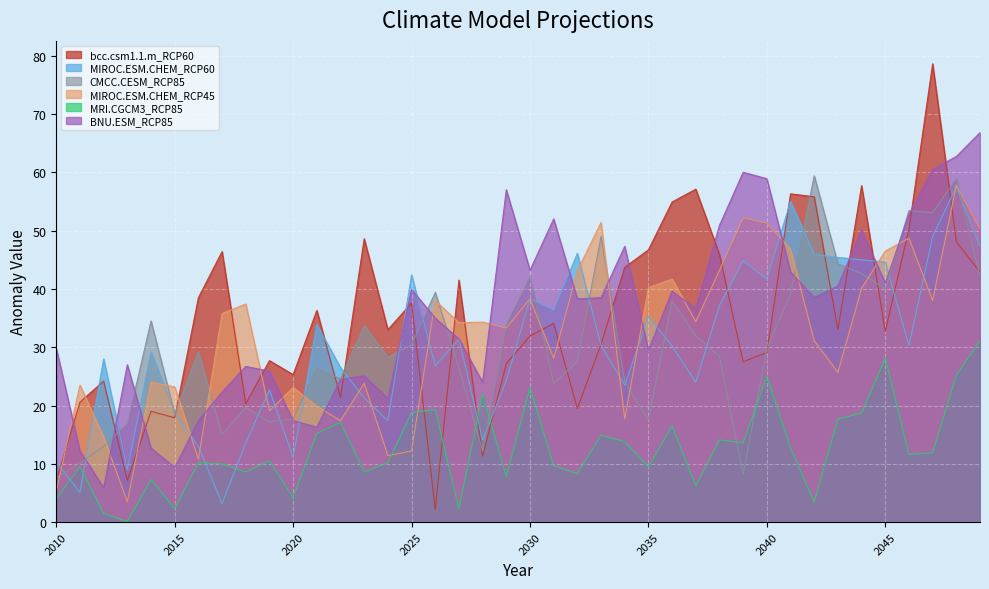

Reading right to left, transcribe all the data shown in this chart.

bcc.csm1.1.m_RCP60: 2049=42.9	2048=48.1	2047=78.6	2046=50.3	2045=32.7	2044=57.7	2043=33.0	2042=55.8	2041=56.3	2040=29.1	2039=27.5	2038=45.9	2037=57.1	2036=54.9	2035=46.7	2034=43.7	2033=30.5	2032=19.5	2031=34.1	2030=31.9	2029=27.2	2028=11.3	2027=41.5	2026=2.2	2025=37.6	2024=33.0	2023=48.6	2022=21.4	2021=36.3	2020=25.3	2019=27.7	2018=20.3	2017=46.4	2016=38.5	2015=17.9	2014=19.0	2013=7.1	2012=24.2	2011=20.6	2010=7.1
MIROC.ESM.CHEM_RCP60: 2049=47.3	2048=57.5	2047=49.0	2046=30.3	2045=44.6	2044=45.0	2043=45.4	2042=45.9	2041=55.0	2040=41.7	2039=44.8	2038=37.2	2037=24.0	2036=30.2	2035=35.3	2034=23.5	2033=30.3	2032=46.1	2031=36.4	2030=38.3	2029=24.3	2028=14.1	2027=31.4	2026=26.8	2025=42.4	2024=17.4	2023=21.3	2022=26.5	2021=33.9	2020=11.1	2019=22.7	2018=13.6	2017=3.2	2016=13.0	2015=18.8	2014=29.2	2013=9.0	2012=28.0	2011=5.1	2010=10.3
CMCC.CESM_RCP85: 2049=42.1	2048=58.9	2047=53.1	2046=53.4	2045=40.0	2044=42.6	2043=44.3	2042=59.4	2041=39.1	2040=29.7	2039=8.2	2038=28.4	2037=32.0	2036=37.9	2035=17.5	2034=24.1	2033=49.0	2032=27.5	2031=23.8	2030=42.1	2029=33.9	2028=12.2	2027=26.5	2026=39.4	2025=30.4	2024=28.3	2023=33.7	2022=24.6	2021=26.3	2020=17.7	2019=17.2	2018=19.7	2017=15.0	2016=29.2	2015=18.6	2014=34.5	2013=16.9	2012=13.0	2011=10.1	2010=7.6
MIROC.ESM.CHEM_RCP45: 2049=50.3	2048=57.8	2047=38.0	2046=48.7	2045=46.5	2044=40.1	2043=25.7	2042=31.1	2041=46.8	2040=51.3	2039=52.2	2038=43.2	2037=34.4	2036=41.7	2035=40.2	2034=17.7	2033=51.4	2032=43.1	2031=28.1	2030=38.3	2029=33.3	2028=34.3	2027=34.2	2026=38.0	2025=12.2	2024=11.4	2023=23.8	2022=17.4	2021=19.9	2020=23.1	2019=19.1	2018=37.4	2017=35.8	2016=10.8	2015=23.2	2014=24.0	2013=3.5	2012=14.6	2011=23.5	2010=5.4
MRI.CGCM3_RCP85: 2049=31.1	2048=25.2	2047=11.9	2046=11.6	2045=28.1	2044=18.7	2043=17.7	2042=3.4	2041=12.7	2040=25.0	2039=13.6	2038=14.1	2037=6.2	2036=16.5	2035=9.5	2034=13.8	2033=14.9	2032=8.3	2031=9.7	2030=23.1	2029=7.8	2028=22.0	2027=2.3	2026=19.3	2025=18.8	2024=10.2	2023=8.6	2022=17.1	2021=15.2	2020=4.2	2019=10.5	2018=8.6	2017=10.0	2016=10.2	2015=2.3	2014=7.3	2013=0.1	2012=1.5	2011=9.5	2010=4.0
BNU.ESM_RCP85: 2049=66.8	2048=62.7	2047=60.5	2046=52.8	2045=41.0	2044=50.1	2043=40.5	2042=38.5	2041=42.9	2040=58.9	2039=60.0	2038=50.9	2037=36.6	2036=39.6	2035=29.5	2034=47.3	2033=38.5	2032=38.3	2031=52.0	2030=43.2	2029=57.0	2028=24.0	2027=31.4	2026=35.0	2025=39.9	2024=21.2	2023=25.1	2022=24.5	2021=16.3	2020=17.4	2019=25.9	2018=26.7	2017=22.3	2016=17.4	2015=9.4	2014=12.7	2013=27.0	2012=5.9	2011=12.2	2010=29.8